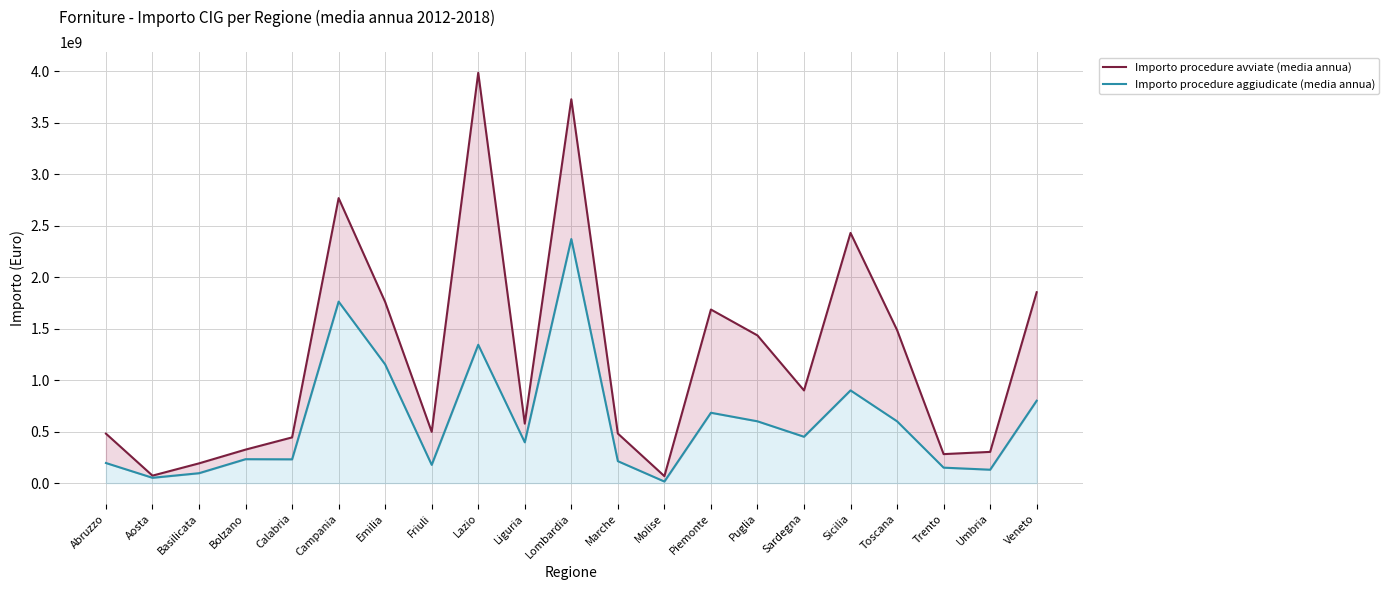

What is the difference between the second highest and minimum values in the Importo procedure avviate (media annua) series?

3659189399.3